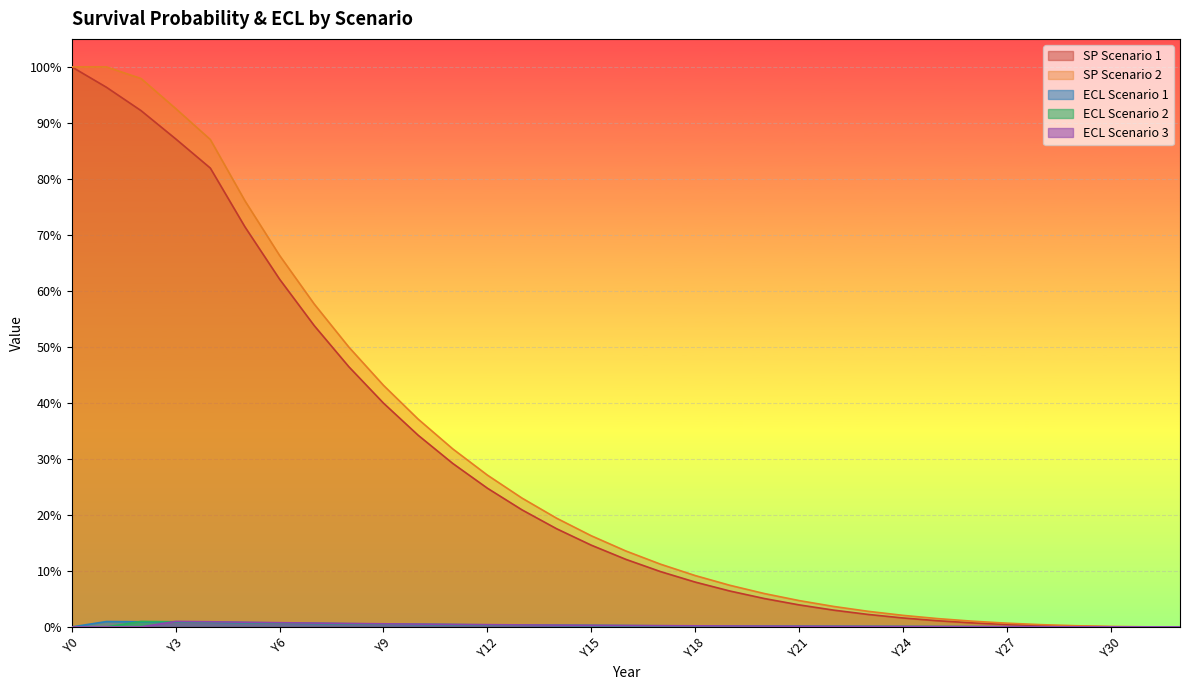

Which has a higher value, Y2 or Y30?

Y2